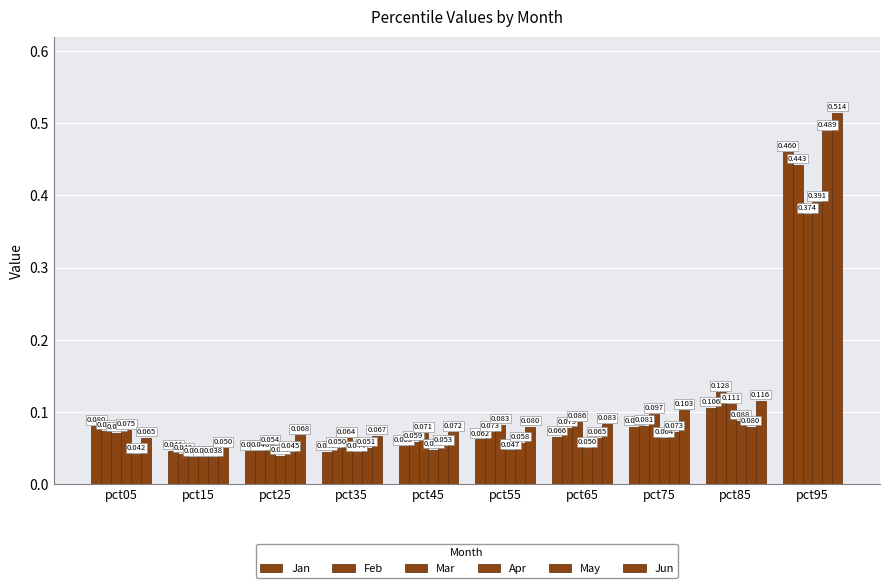

Between pct95 and pct85, which is larger?

pct95